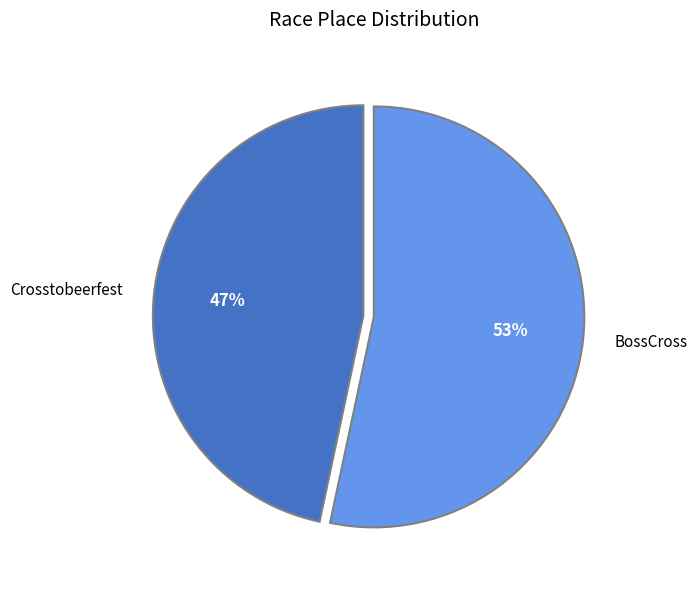

To the nearest percent, what percentage of the pie is Crosstobeerfest?

47%